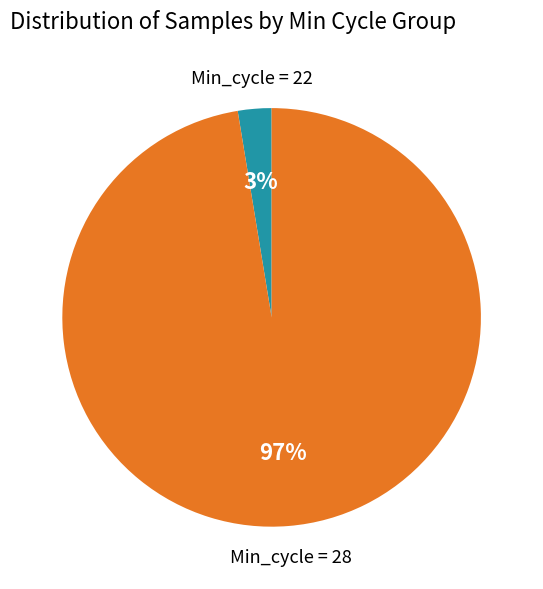

Is there any slice that represents more than half of the pie?

Yes